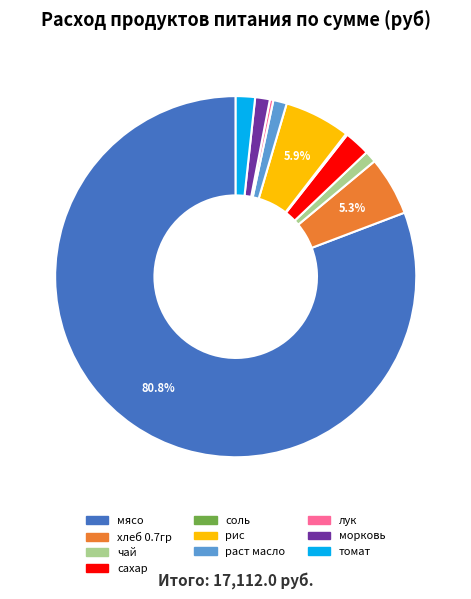

Do чай and мясо together represent more than half of the pie?

Yes